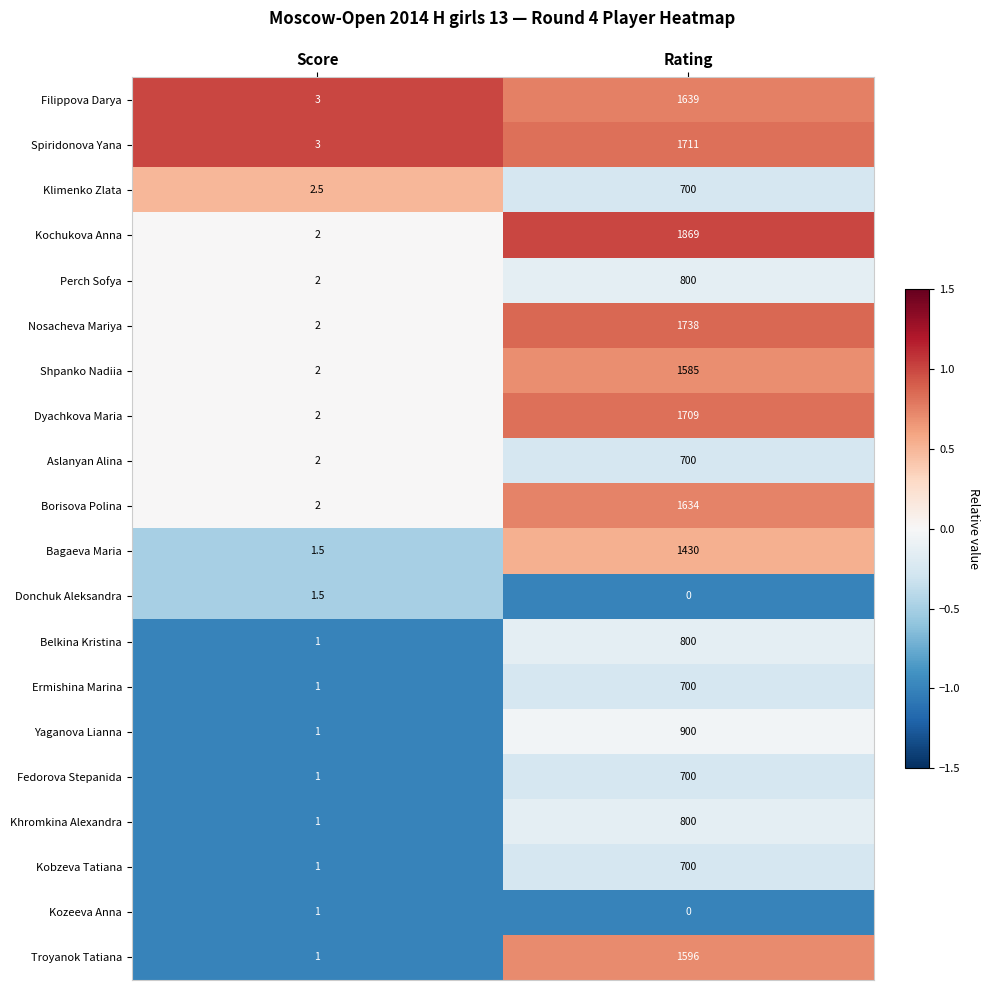

What is the spread (max minus min) of values at Rating?

1869.0